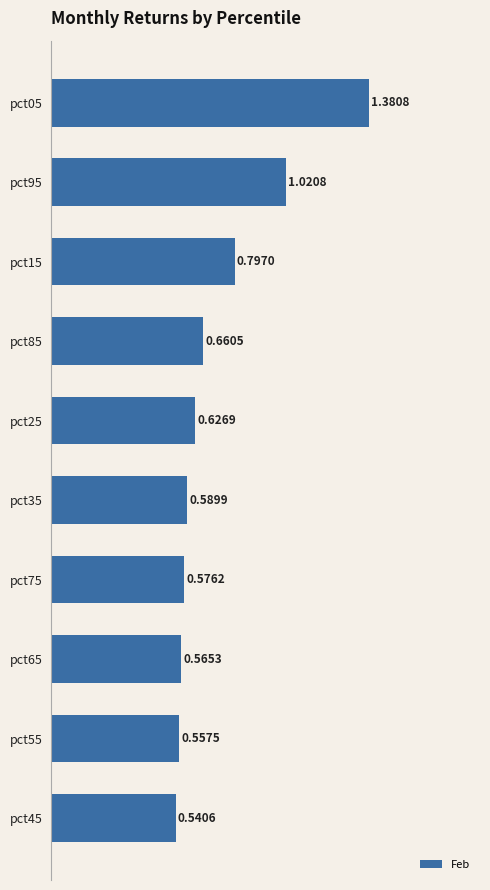

What is the sum of all values?

7.3